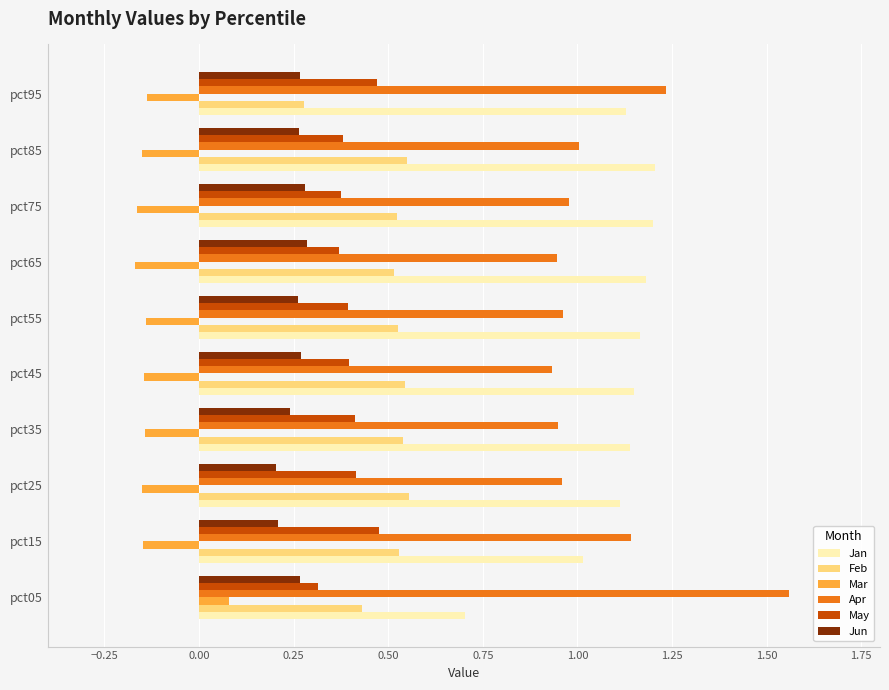

Which series has the largest total across all categories?

Jan